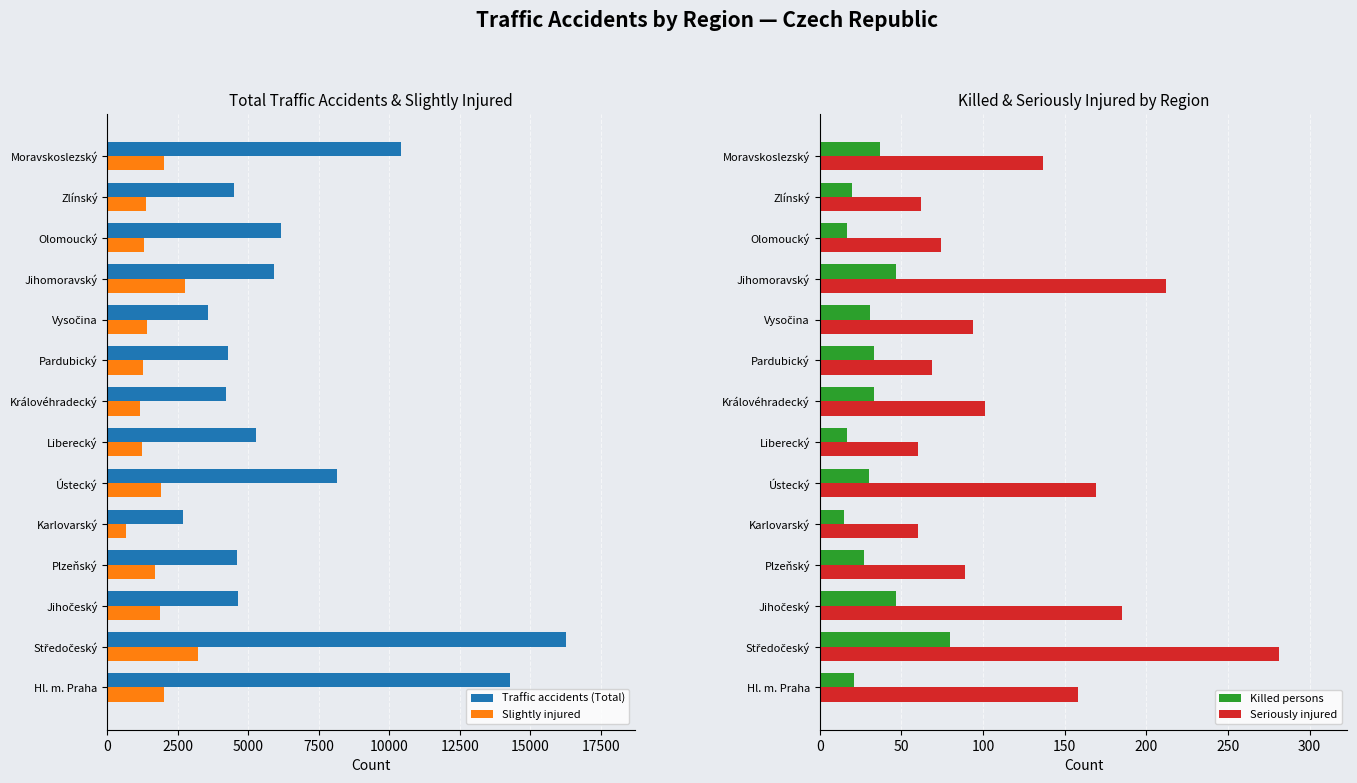

Is it true that Seriously injured equals 355 at Jihomoravský?

False